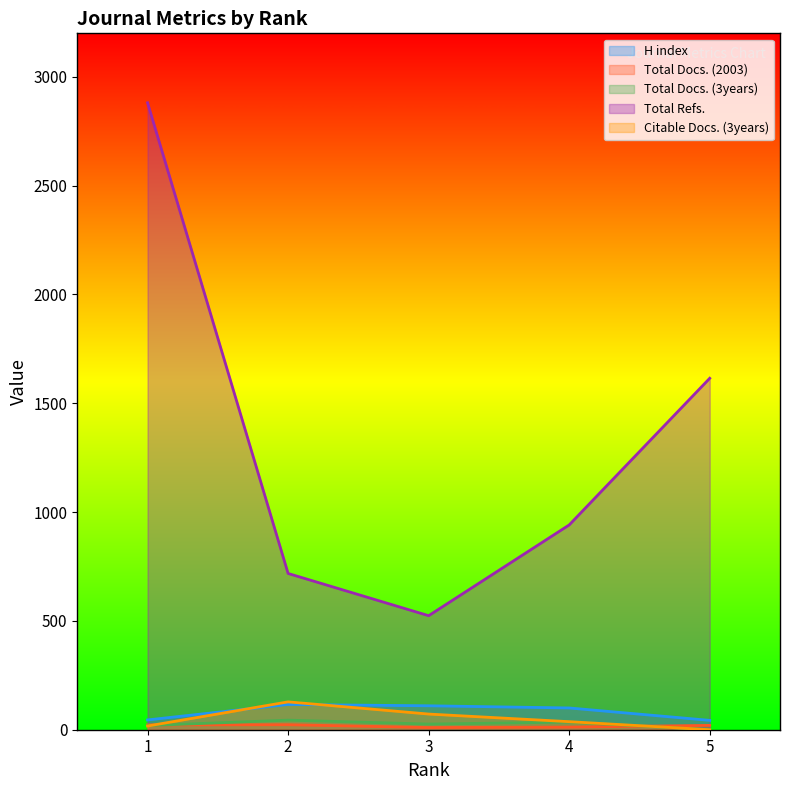

What is the highest value of the Total Docs. (2003) series?

23